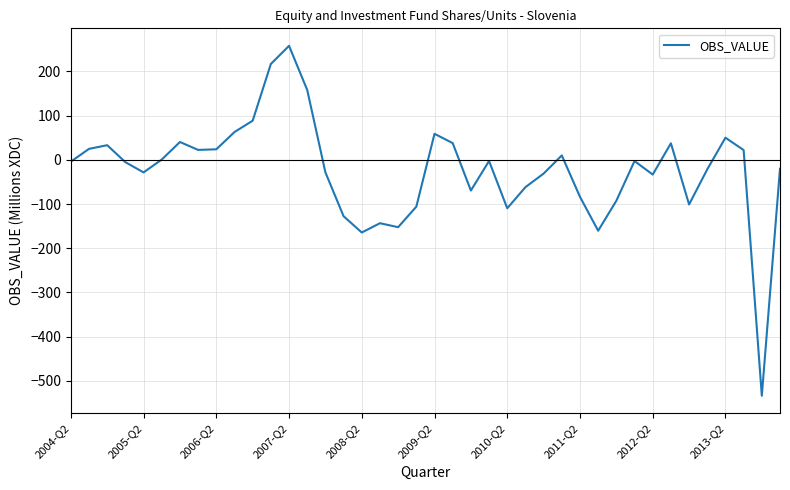

What is the minimum value shown in the chart?

-533.8